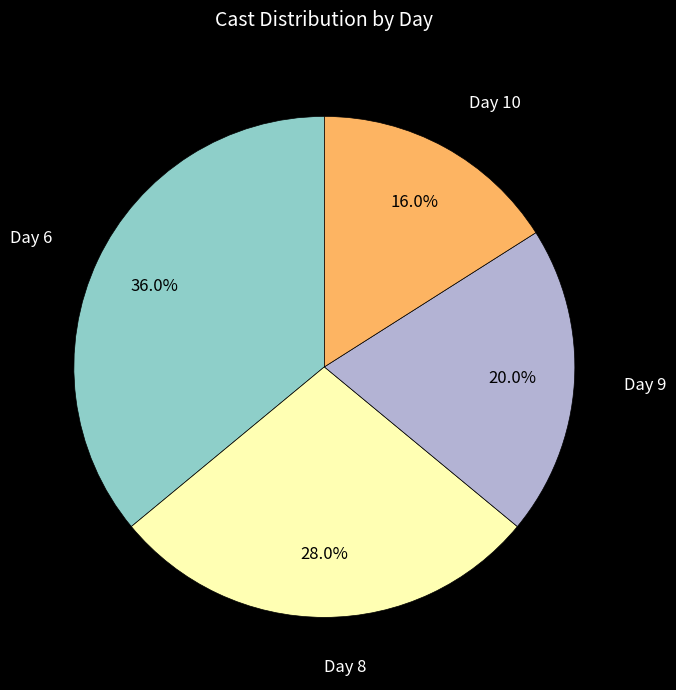

Is there a majority slice in this chart?

No